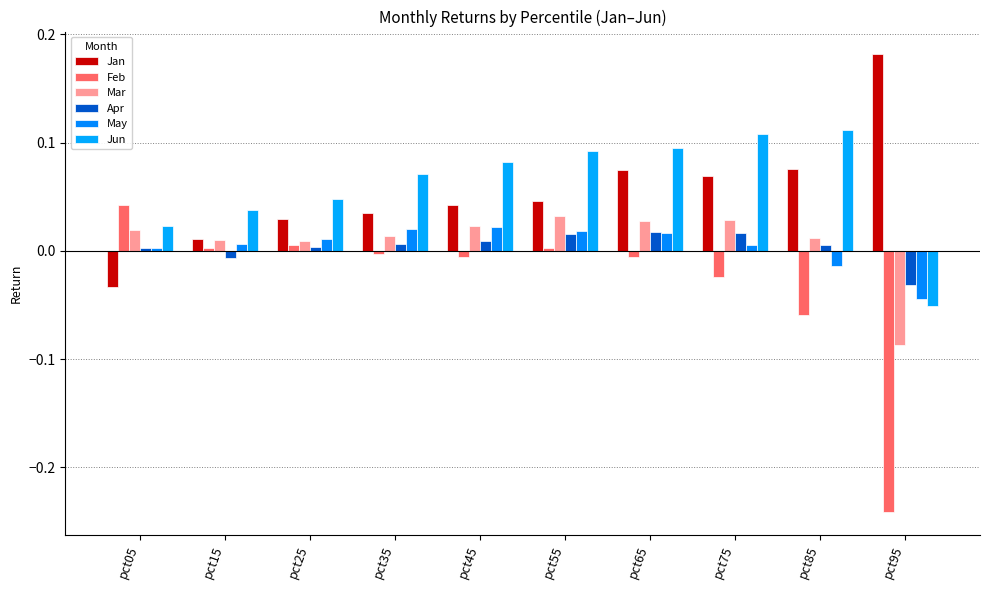

Count the number of data series in this chart.

6